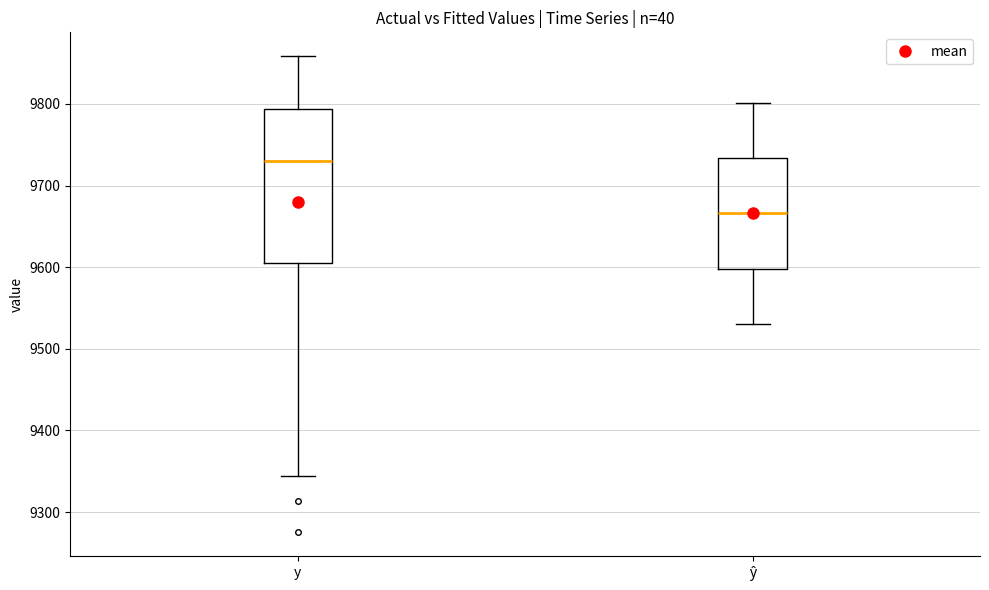

Where does the median line of the box for ŷ sit on the y-axis? The values are not printed on the chart, so give them approximately, as read against the axis.

9670